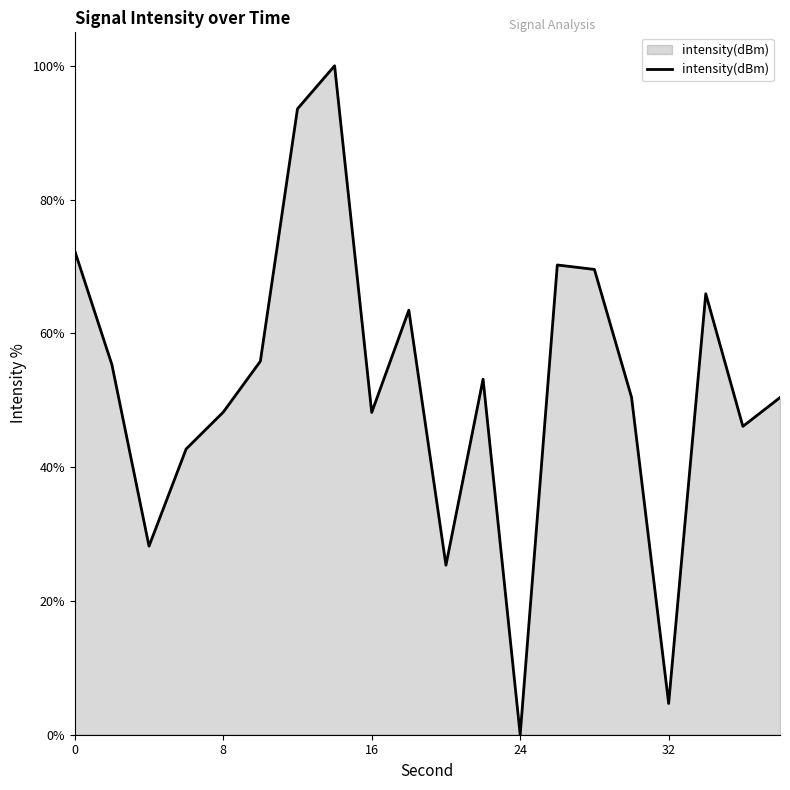

What is the difference between the maximum and minimum values?

100.0